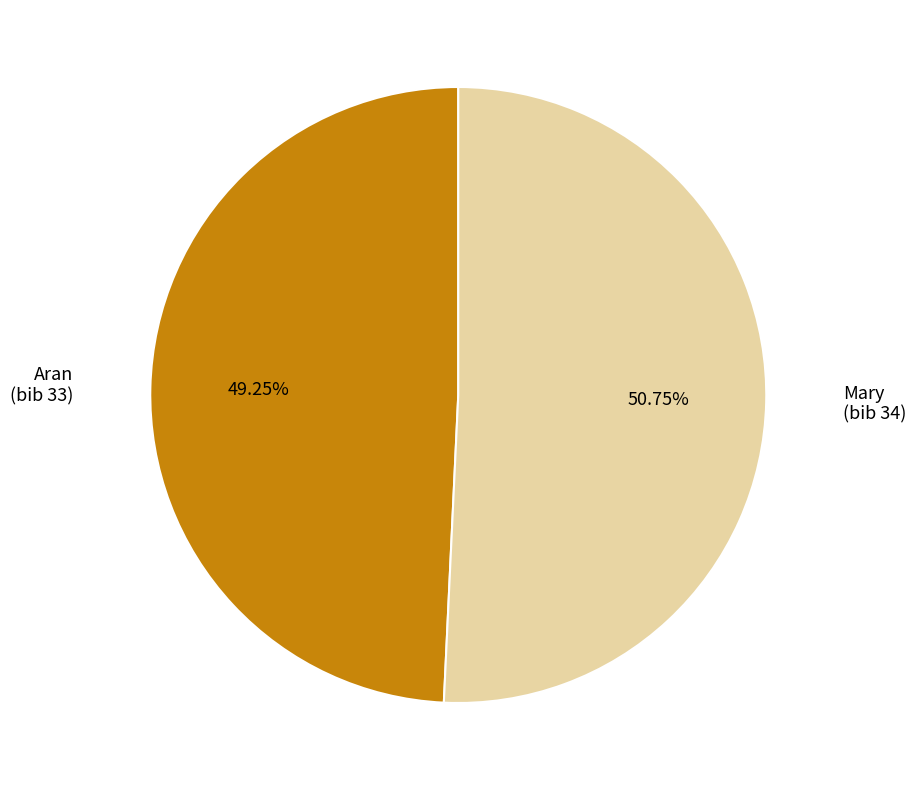

Is there any slice that represents more than half of the pie?

Yes